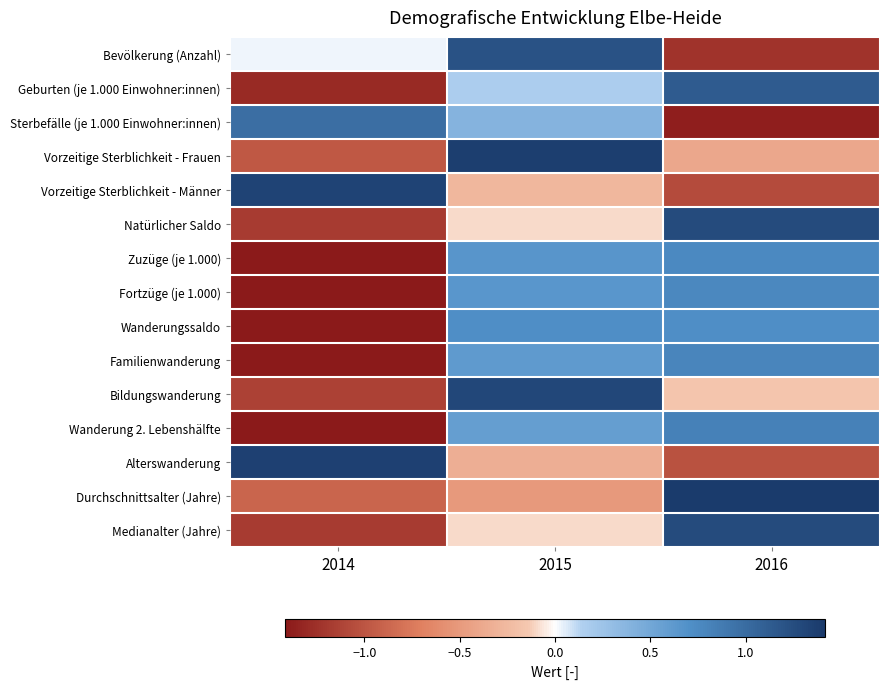

Reading right to left, what are all the values shown in this chart?

Bevölkerung (Anzahl): 2016=-1.2	2015=1.2	2014=0.0
Geburten (je 1.000 Einwohner:innen): 2016=1.1	2015=0.2	2014=-1.3
Sterbefälle (je 1.000 Einwohner:innen): 2016=-1.4	2015=0.4	2014=1.0
Vorzeitige Sterblichkeit - Frauen: 2016=-0.4	2015=1.4	2014=-1.0
Vorzeitige Sterblichkeit - Männer: 2016=-1.1	2015=-0.3	2014=1.3
Natürlicher Saldo: 2016=1.3	2015=-0.1	2014=-1.2
Zuzüge (je 1.000): 2016=0.8	2015=0.7	2014=-1.4
Fortzüge (je 1.000): 2016=0.8	2015=0.6	2014=-1.4
Wanderungssaldo: 2016=0.7	2015=0.7	2014=-1.4
Familienwanderung: 2016=0.8	2015=0.6	2014=-1.4
Bildungswanderung: 2016=-0.2	2015=1.3	2014=-1.1
Wanderung 2. Lebenshälfte: 2016=0.8	2015=0.6	2014=-1.4
Alterswanderung: 2016=-1.0	2015=-0.3	2014=1.4
Durchschnittsalter (Jahre): 2016=1.4	2015=-0.5	2014=-0.9
Medianalter (Jahre): 2016=1.3	2015=-0.1	2014=-1.2